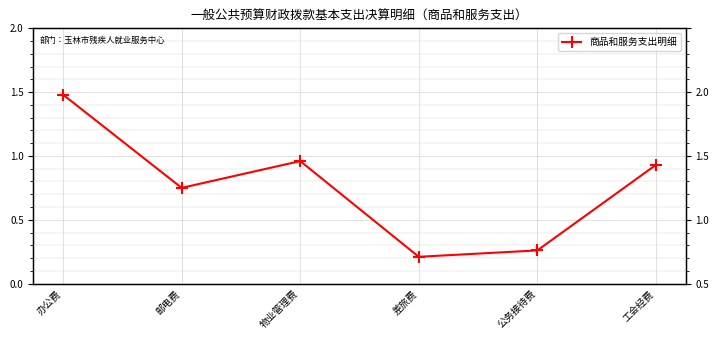

Reading left to right, extract all data points from this chart.

1.5	0.8	1.0	0.2	0.3	0.9